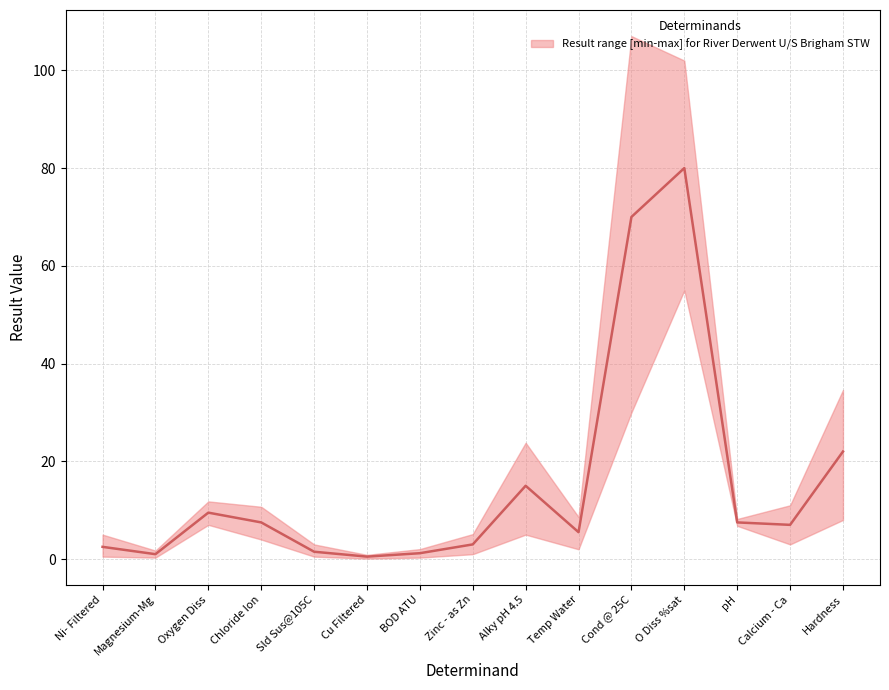

What is the average value of the lower series?

8.2